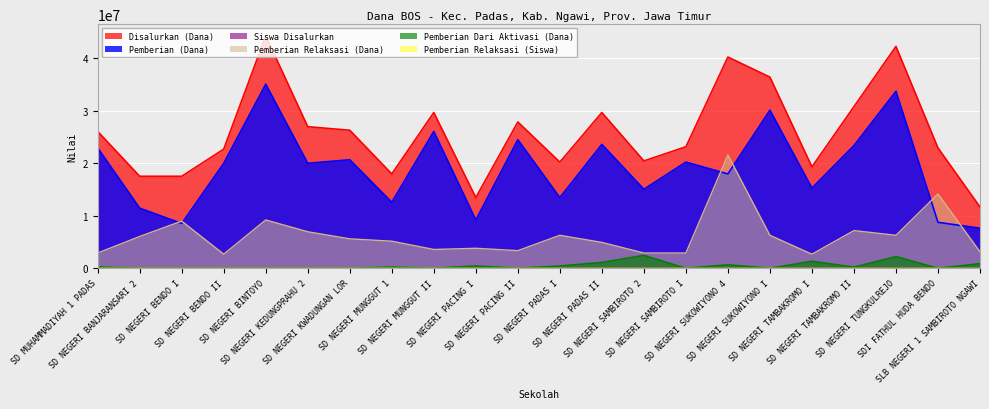

The Pemberian Relaksasi (Dana) series shows 9000000 at SD NEGERI BENDO I. True or false?

True